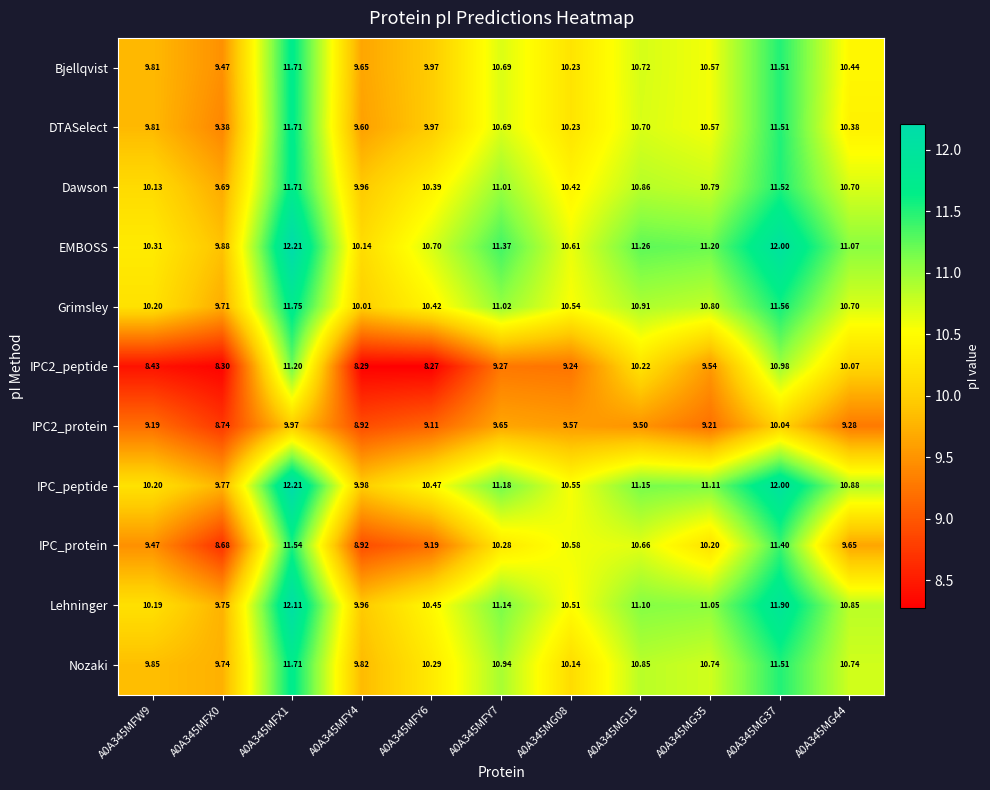

Which series has the largest total across all categories?

EMBOSS